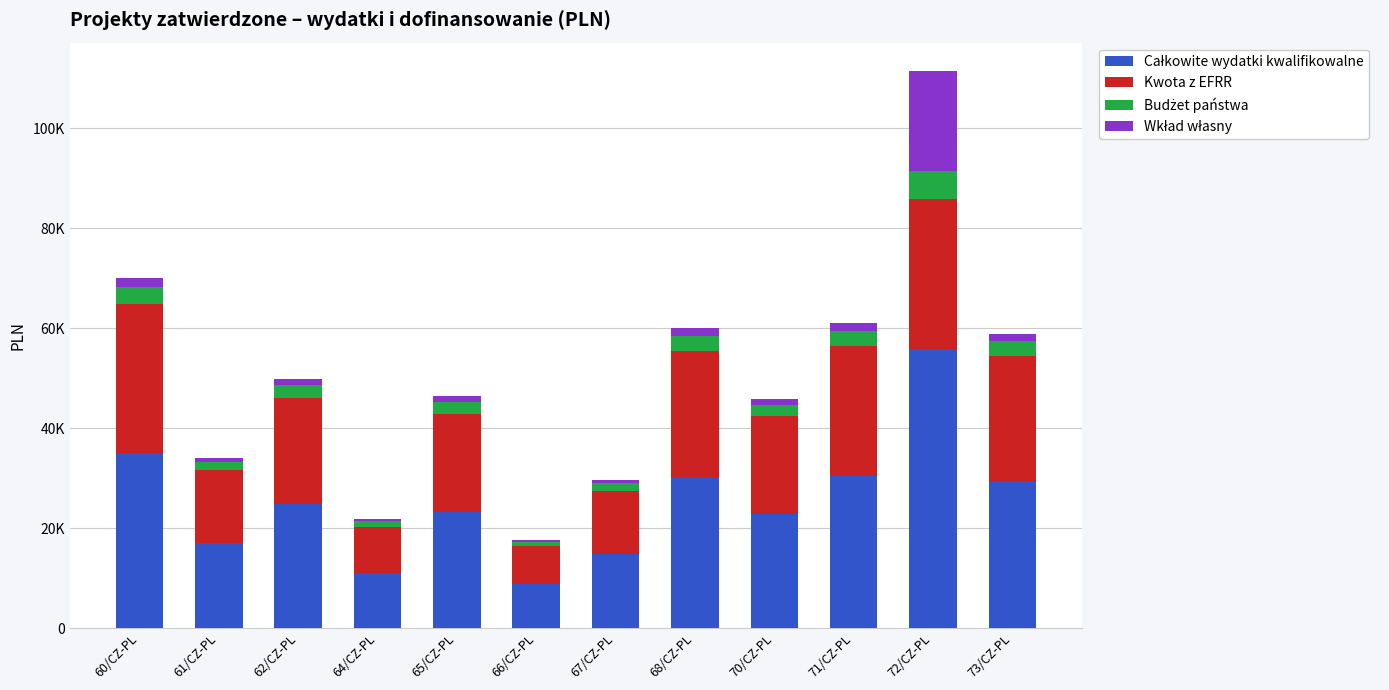

Rank the categories by Całkowite wydatki kwalifikowalne value from lowest to highest.

66/CZ-PL, 64/CZ-PL, 67/CZ-PL, 61/CZ-PL, 70/CZ-PL, 65/CZ-PL, 62/CZ-PL, 73/CZ-PL, 68/CZ-PL, 71/CZ-PL, 60/CZ-PL, 72/CZ-PL